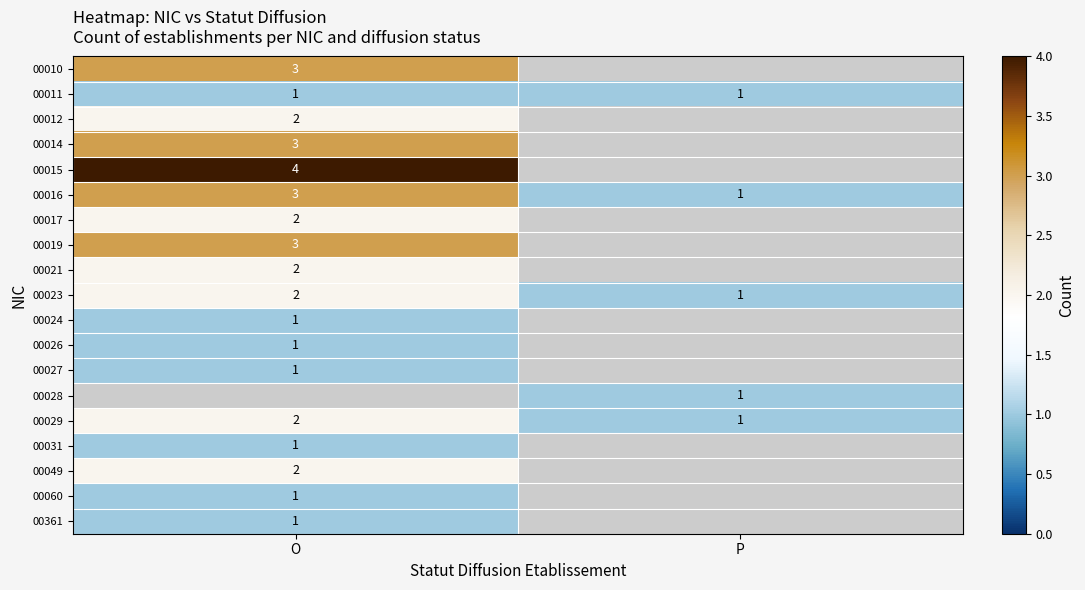

At how many categories does at least one series exceed 1?

1